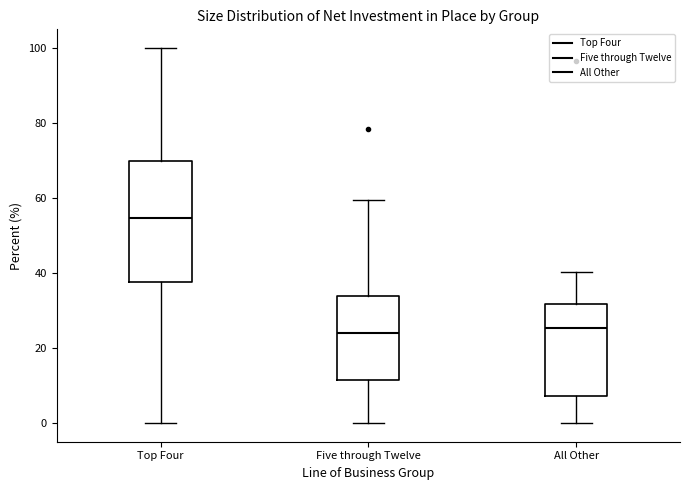

Reading left to right, read every box against the y-axis: the position of its median line, the range the box covers, and the ends of its whiskers. The values are not printed on the chart, so give them approximately, as read against the axis.

Top Four: median 54, box 38 to 70, whiskers 0 to 100
Five through Twelve: median 24, box 12 to 34, whiskers 0 to 60
All Other: median 26, box 8 to 32, whiskers 0 to 40